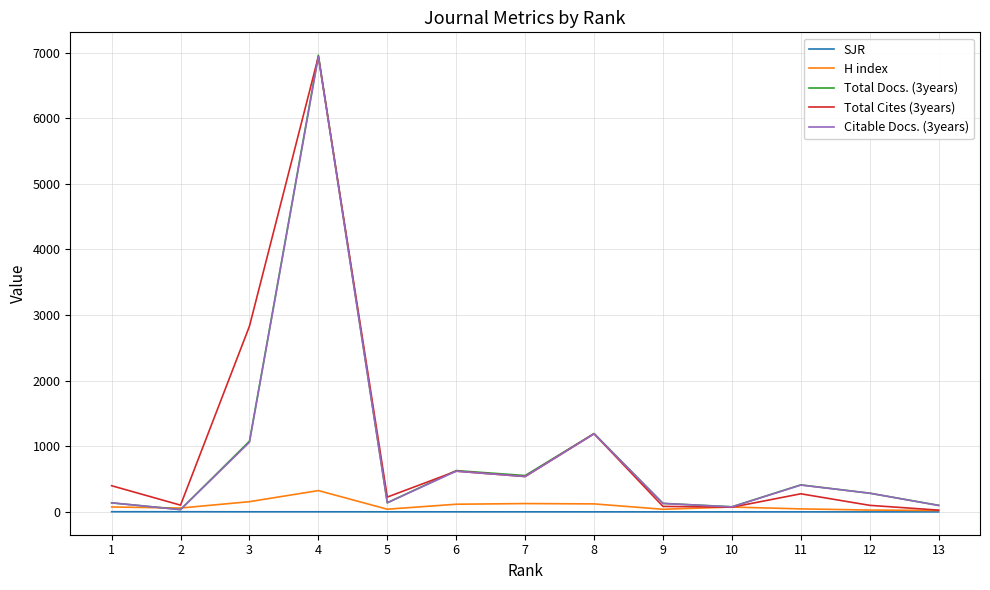

Which series changed the most between 2 and 11?

Total Docs. (3years)